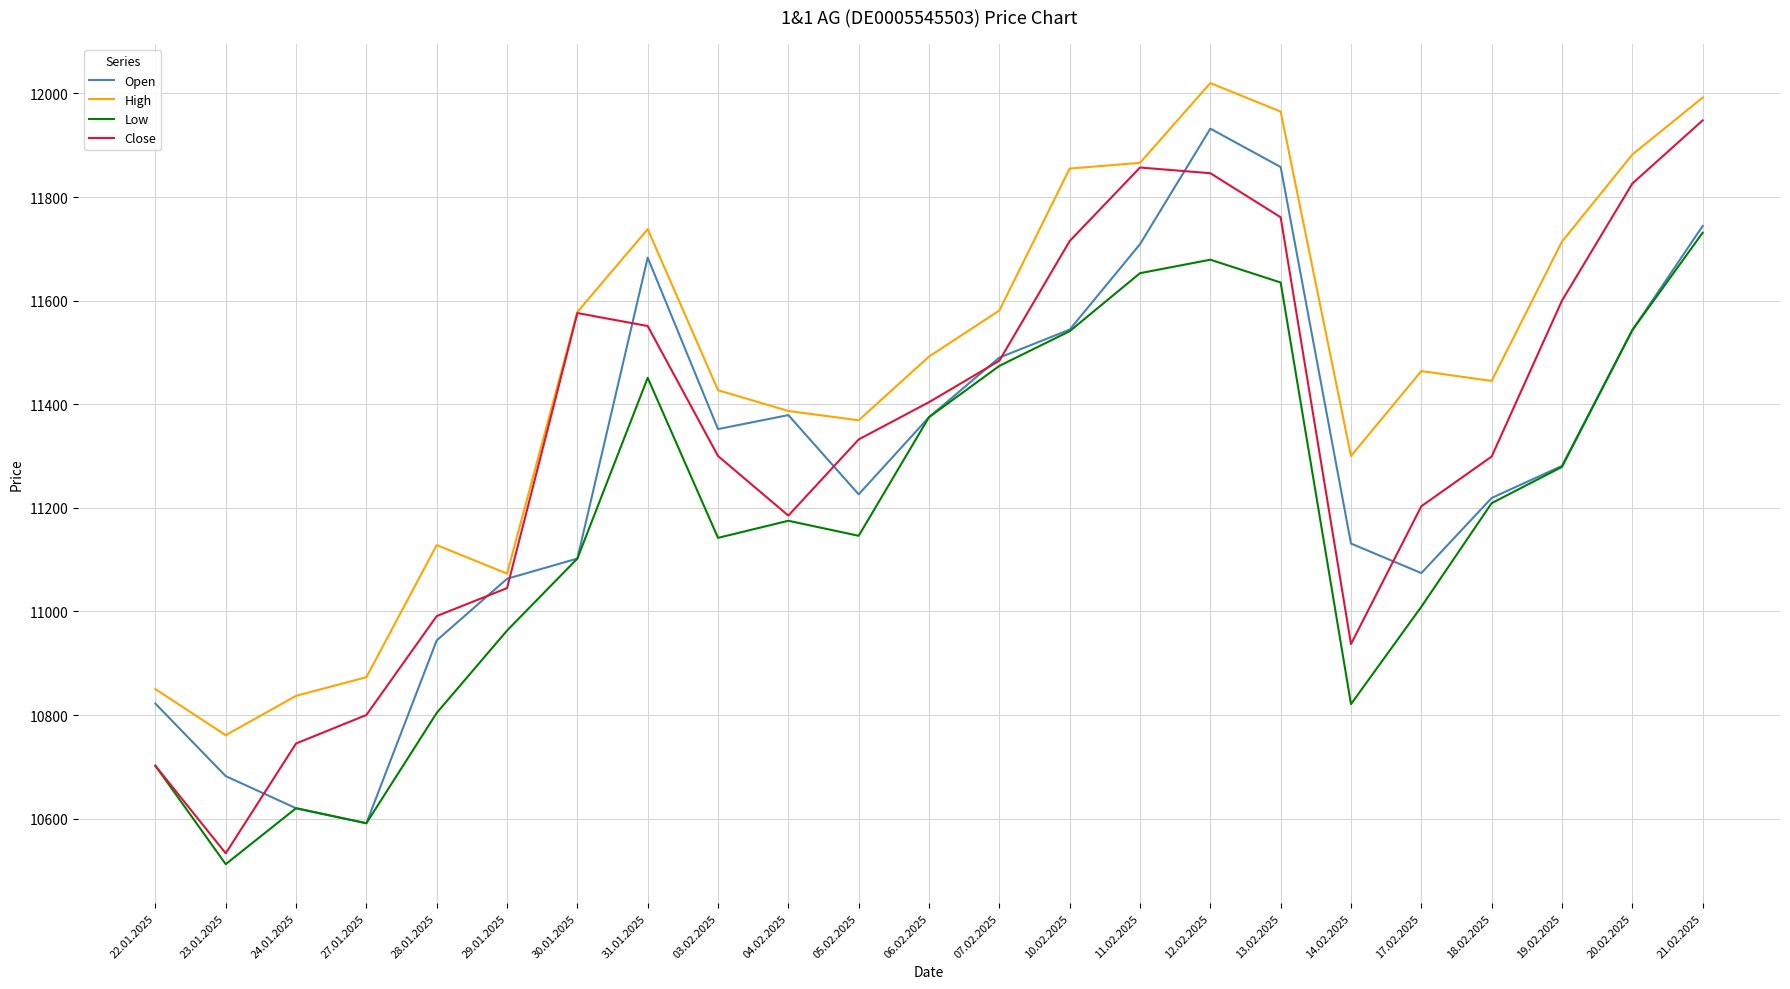

What is the maximum value for Open?

11932